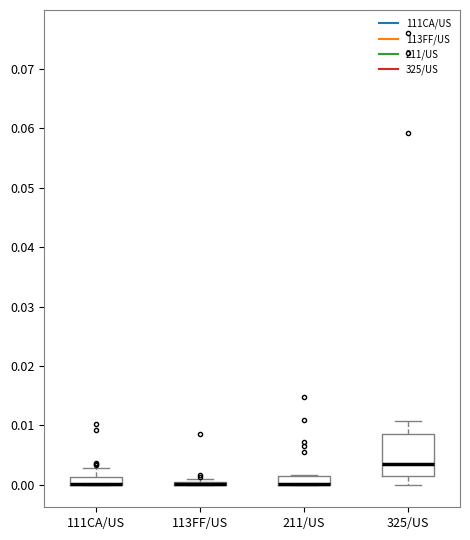

Comparing the boxes themselves (not the whiskers), which one is the tallest?

325/US